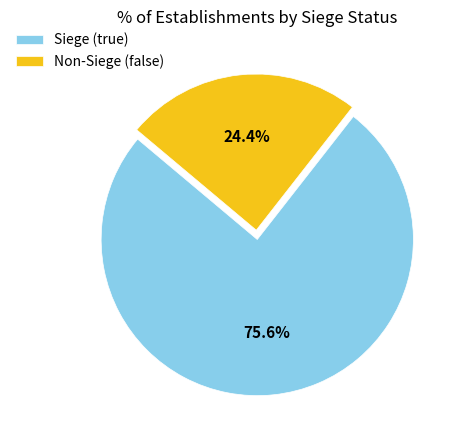

To the nearest percent, what is the difference between the largest and smallest slice percentages?

51%